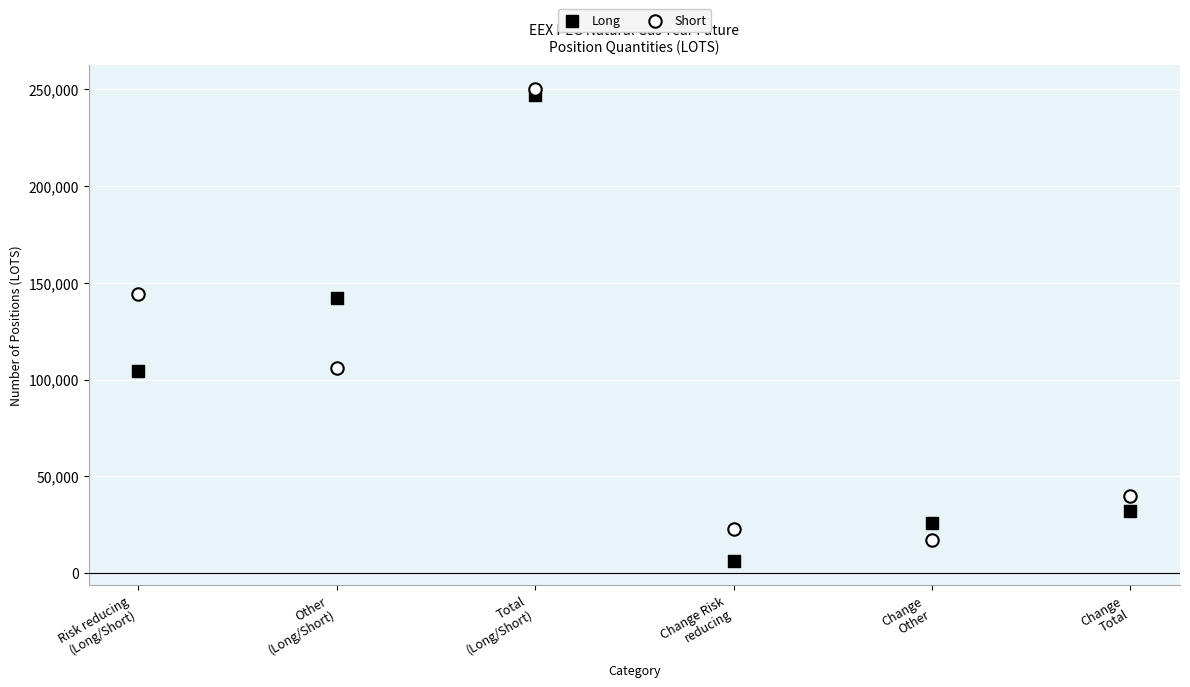

Which series reaches the maximum Y coordinate?

Short